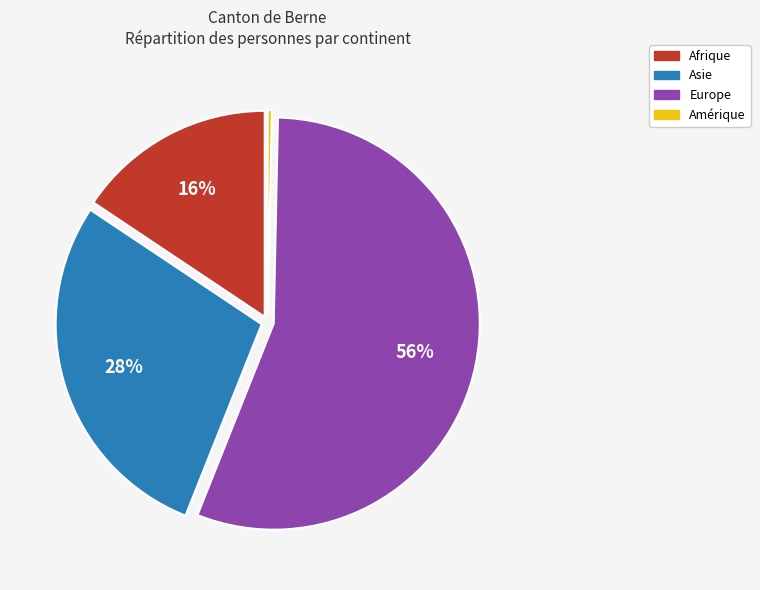

To the nearest percent, what is the average slice percentage?

25%